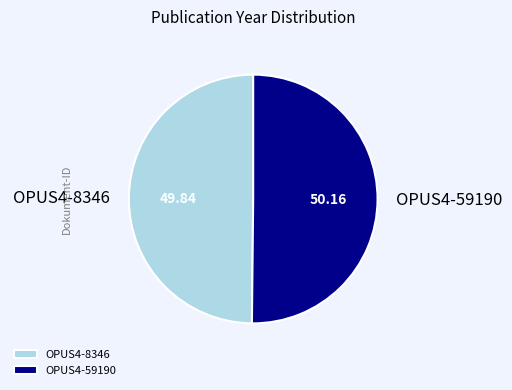

Approximately how many times larger is the value at OPUS4-8346 compared to OPUS4-59190?

1.0